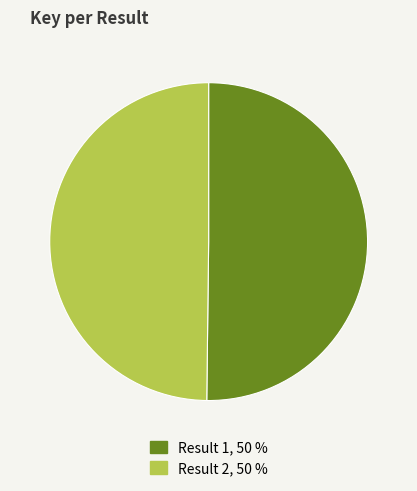

The Result 2, 50 % slice represents 50% of the pie. True or false?

True